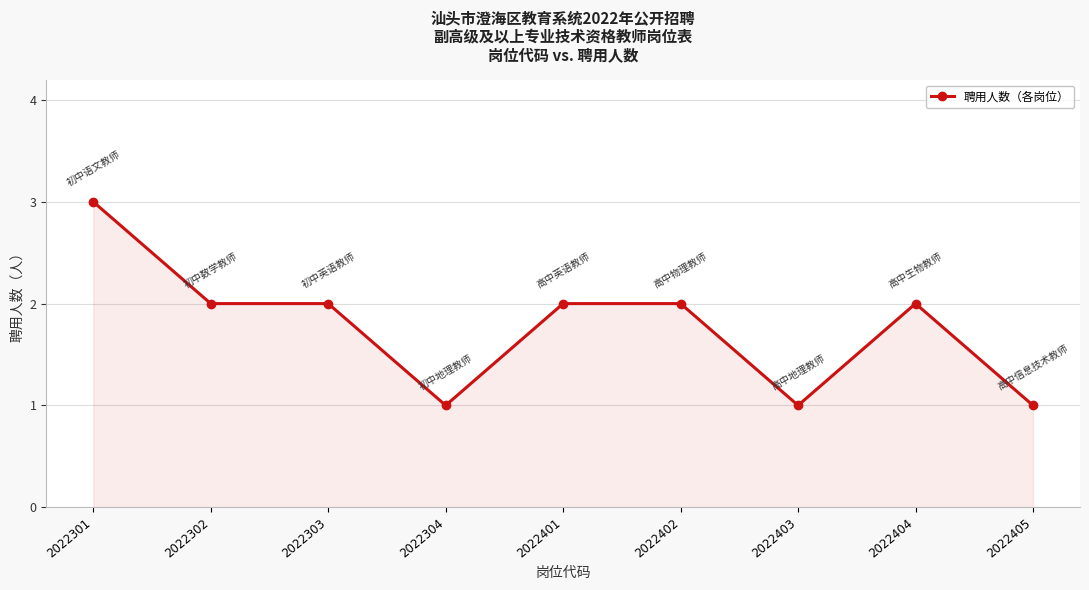

Between 2022304 and 2022401, which is larger?

2022401